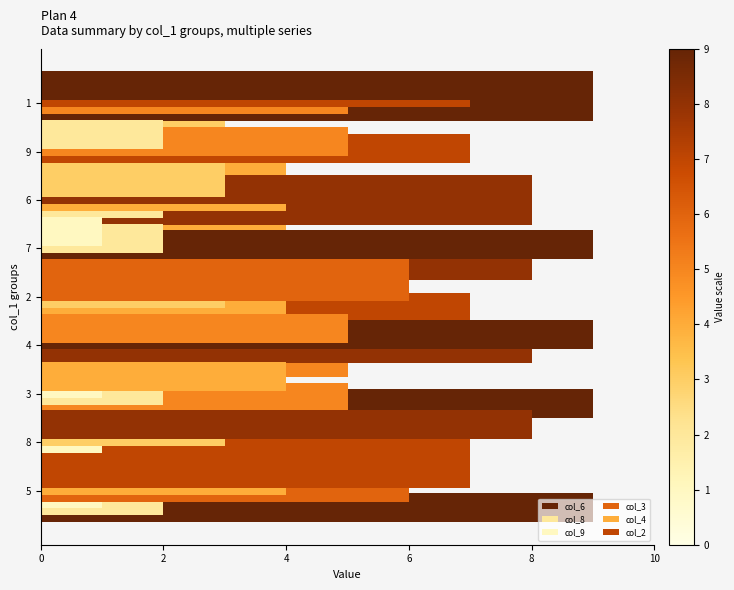

How many values in the col_3 series exceed 5?

4